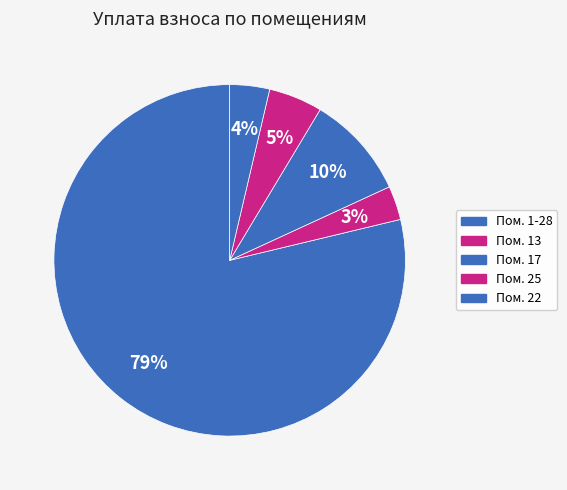

To the nearest percent, what is the difference between the largest and smallest slice percentages?

76%